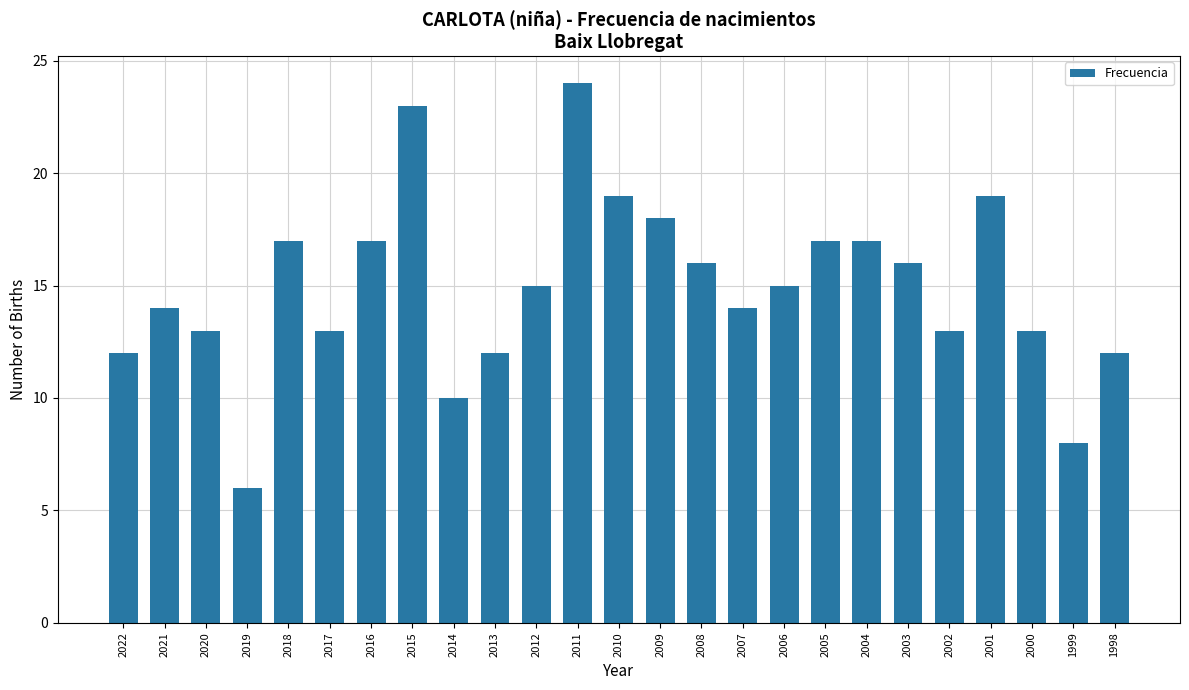

At which category does the chart reach its minimum across all series?

2019